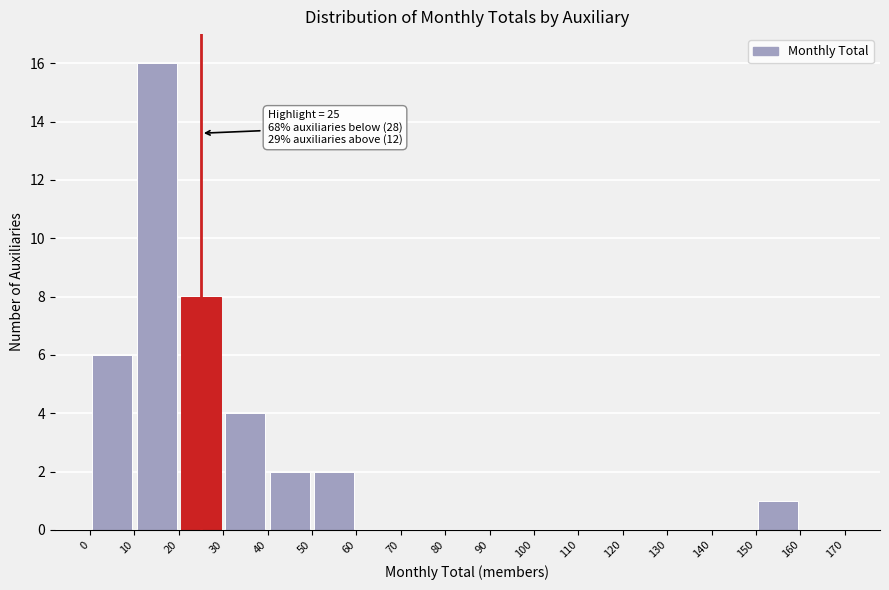

Over which range of the x-axis is the bar tallest?

10 to 20